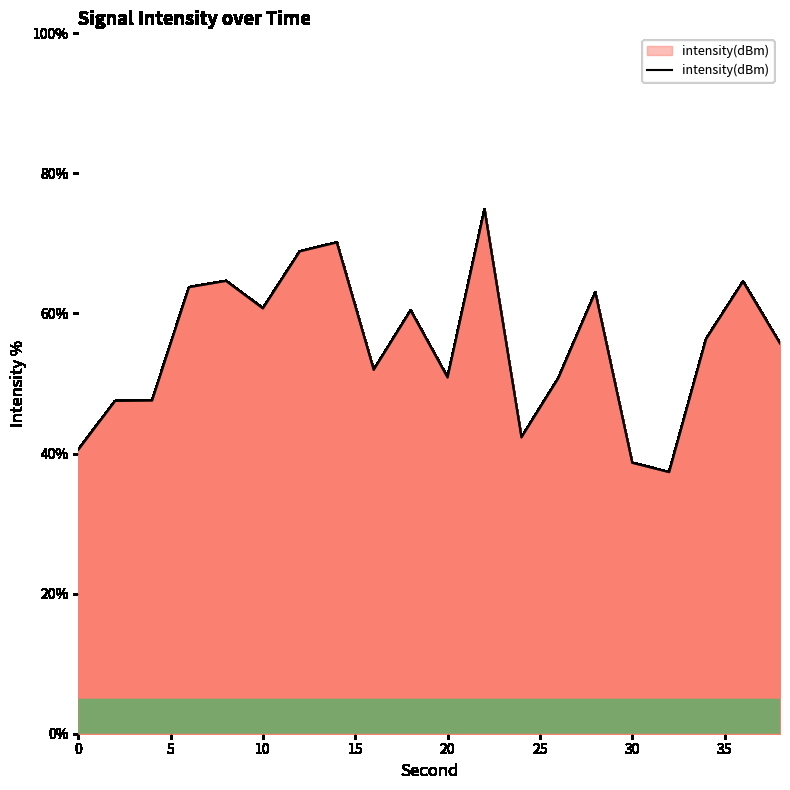

What is the greatest value displayed?

74.8